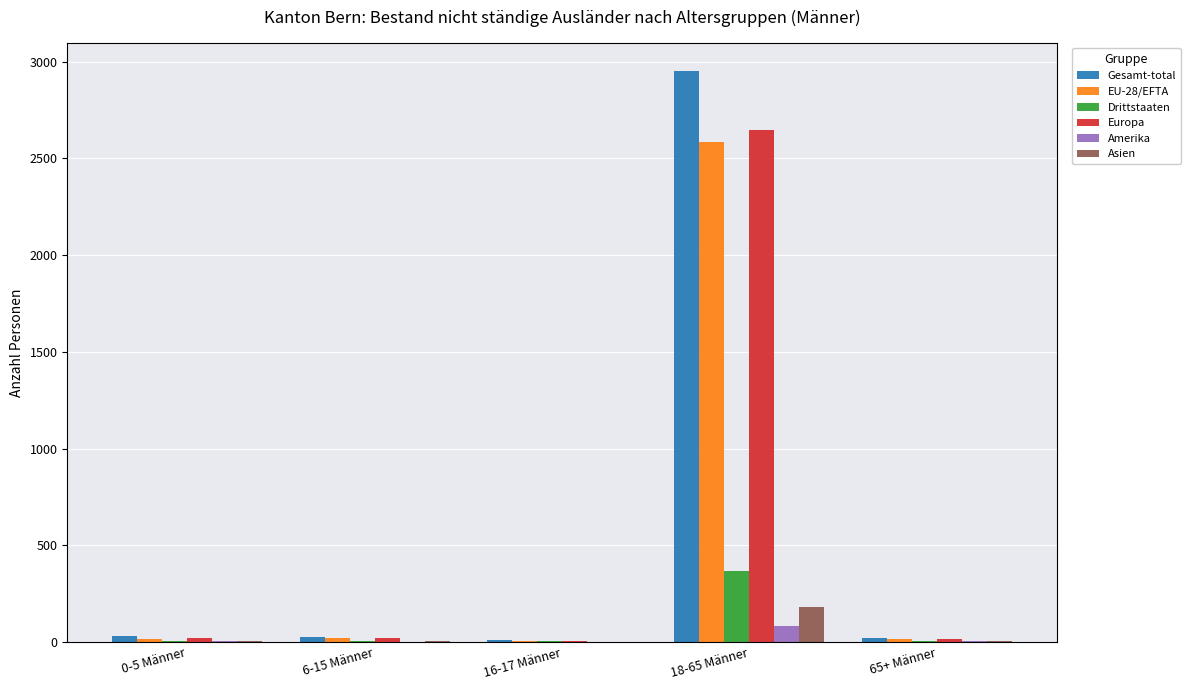

What is the spread (max minus min) of values at 16-17 Männer?

10